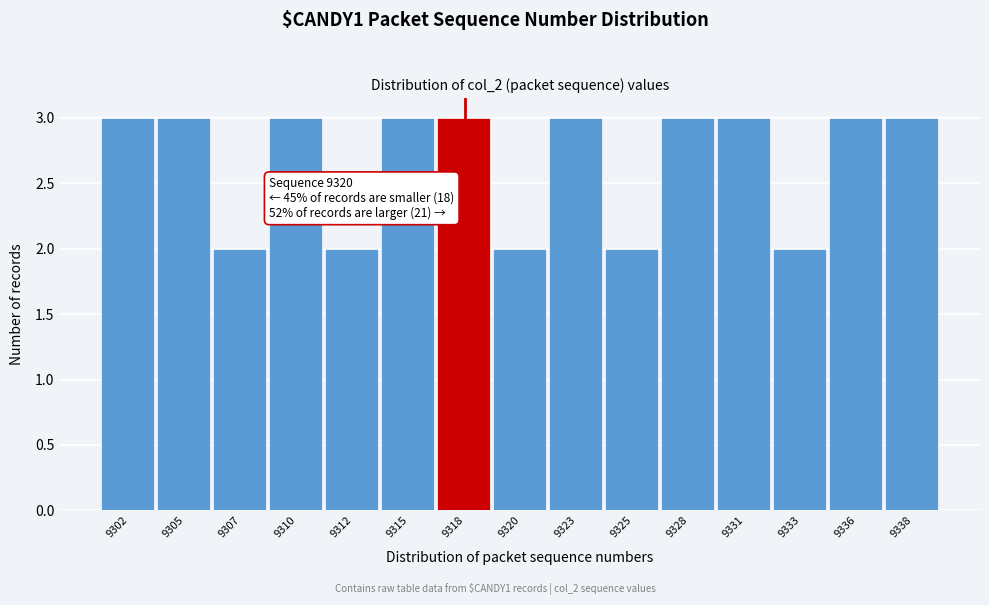

Reading left to right, transcribe all the data shown in this chart.

3	3	2	3	2	3	3	2	3	2	3	3	2	3	3